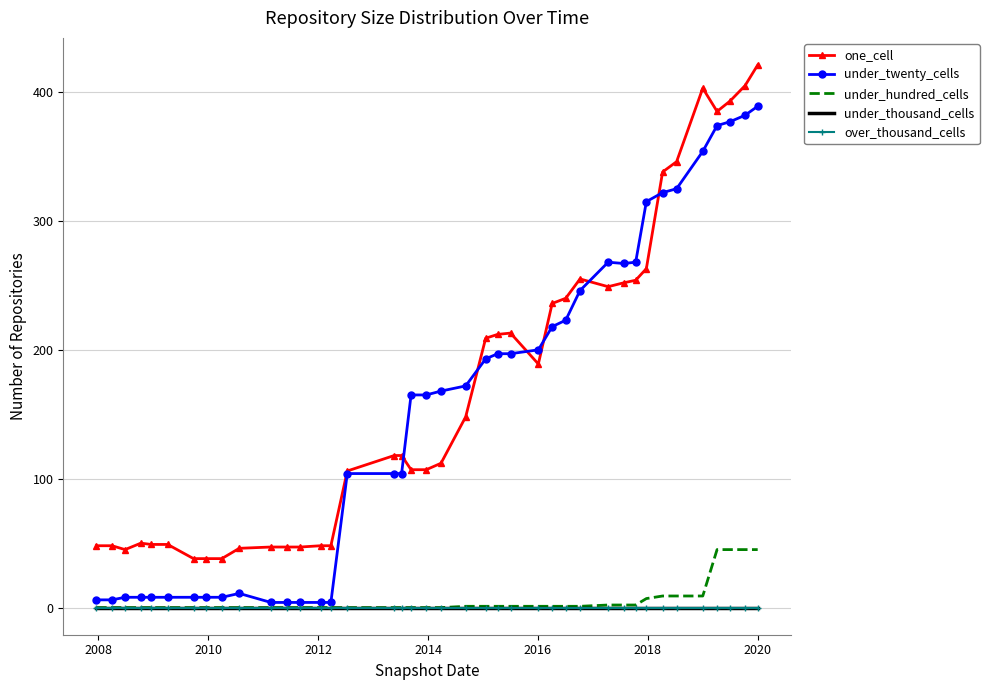

What is the maximum value for under_hundred_cells?

45